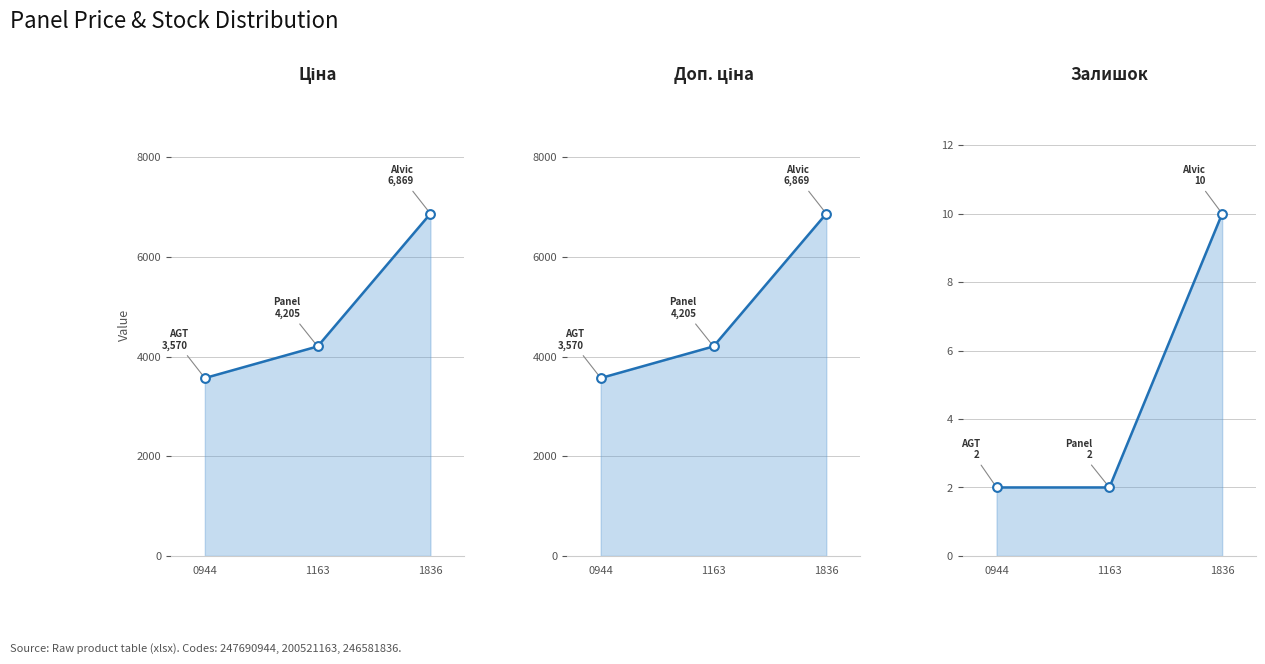

Which series reaches the minimum Y coordinate?

Залишок line